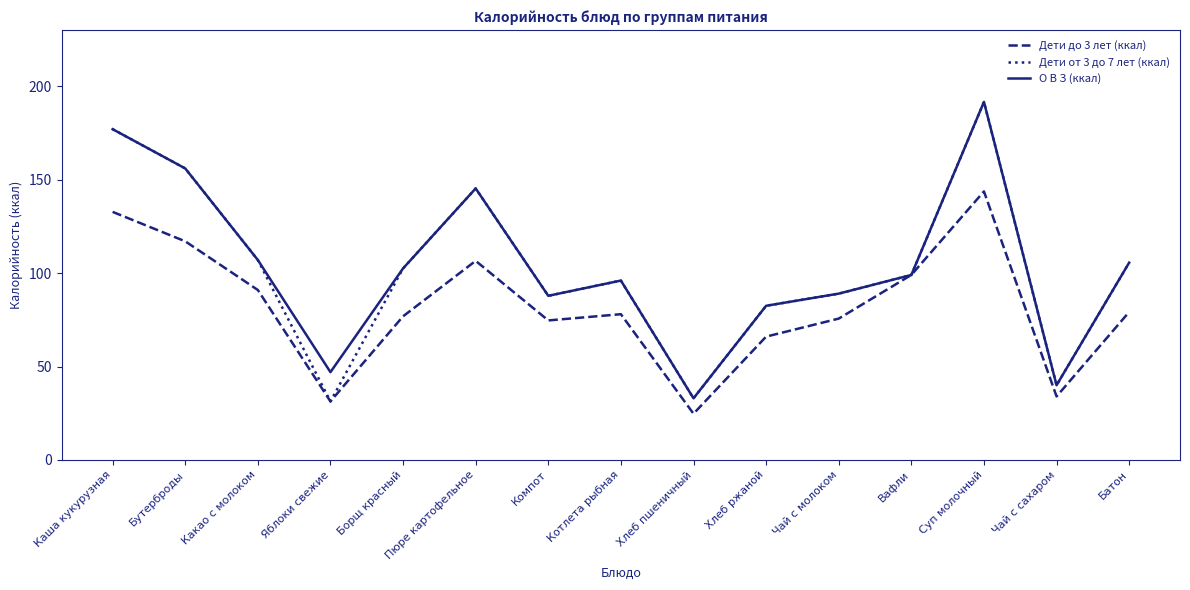

True or false: О В З (ккал) has a value of 8.0 at Чай с сахаром.

False